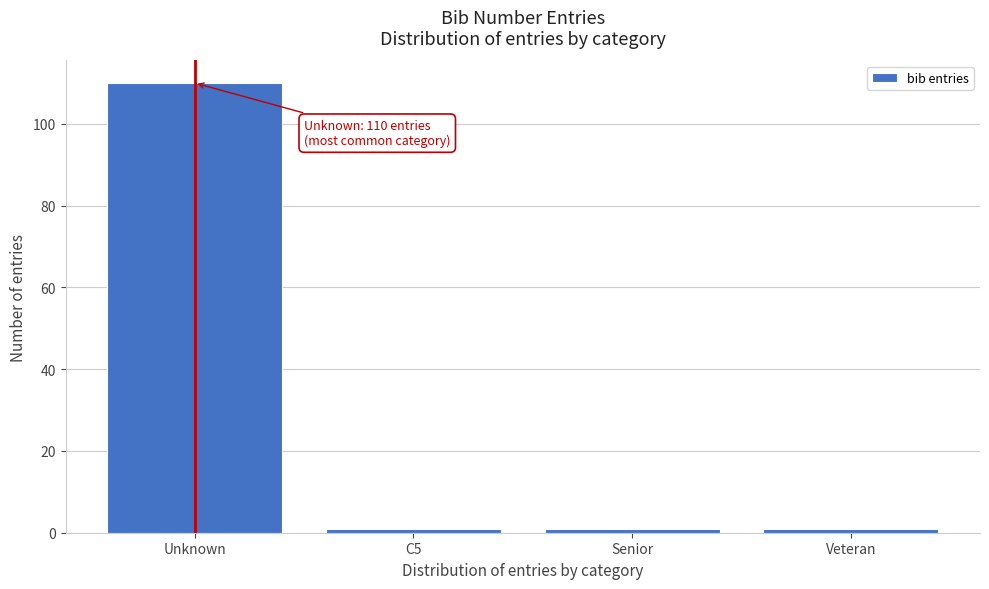

Reading left to right, extract all data points from this chart.

Unknown=110	C5=1	Senior=1	Veteran=1